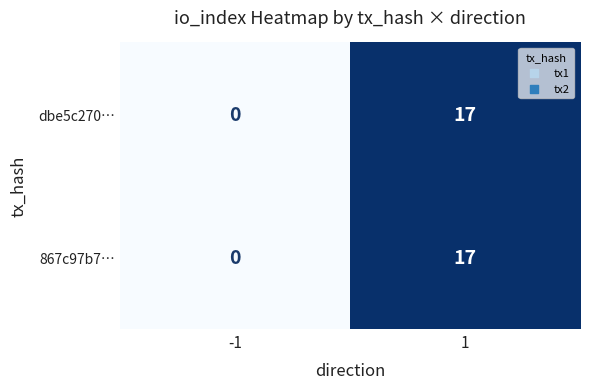

Is it true that 867c97b7… equals 12 at 1?

False